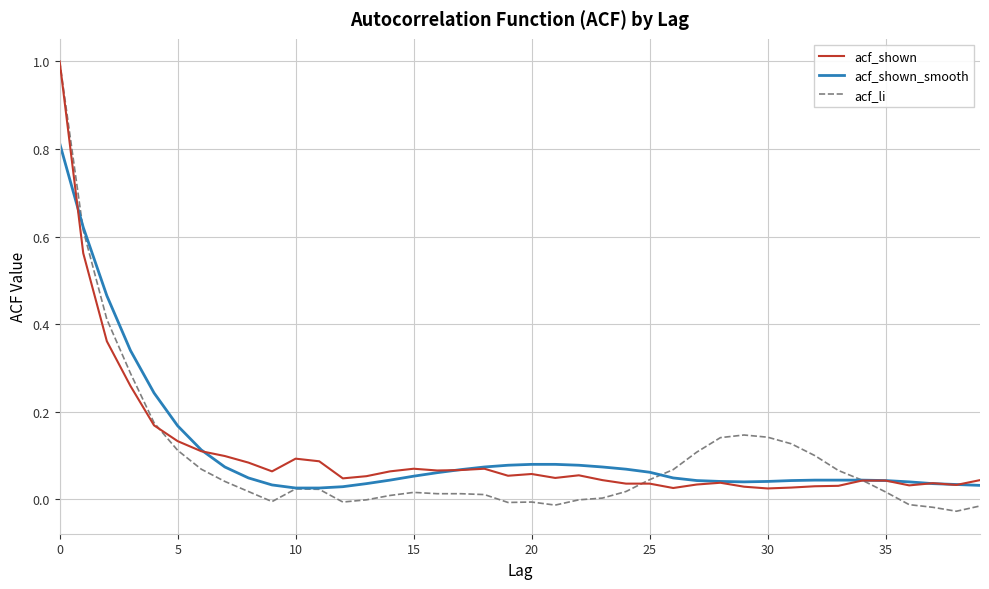

Which series has the widest spread of values?

acf_li